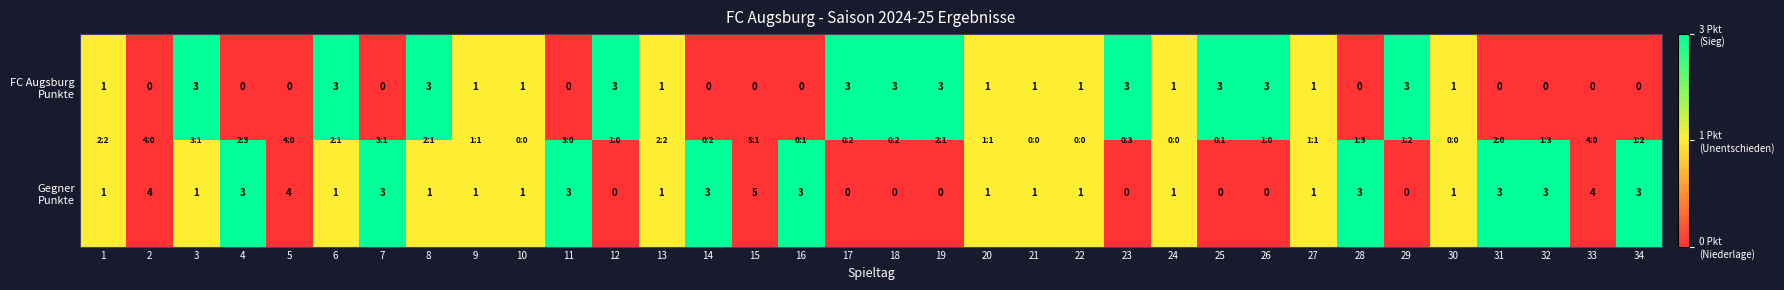

At how many categories does at least one series exceed 0?

34